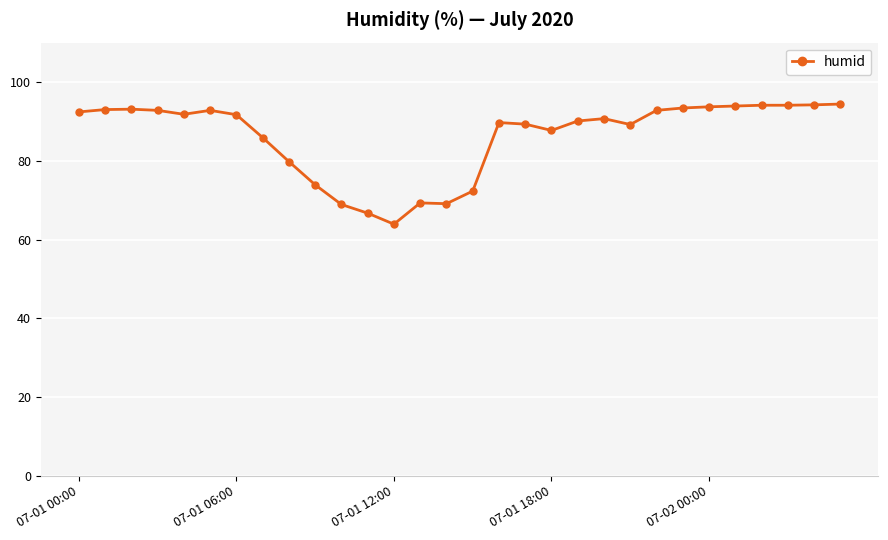

What is the maximum value shown in the chart?

94.4